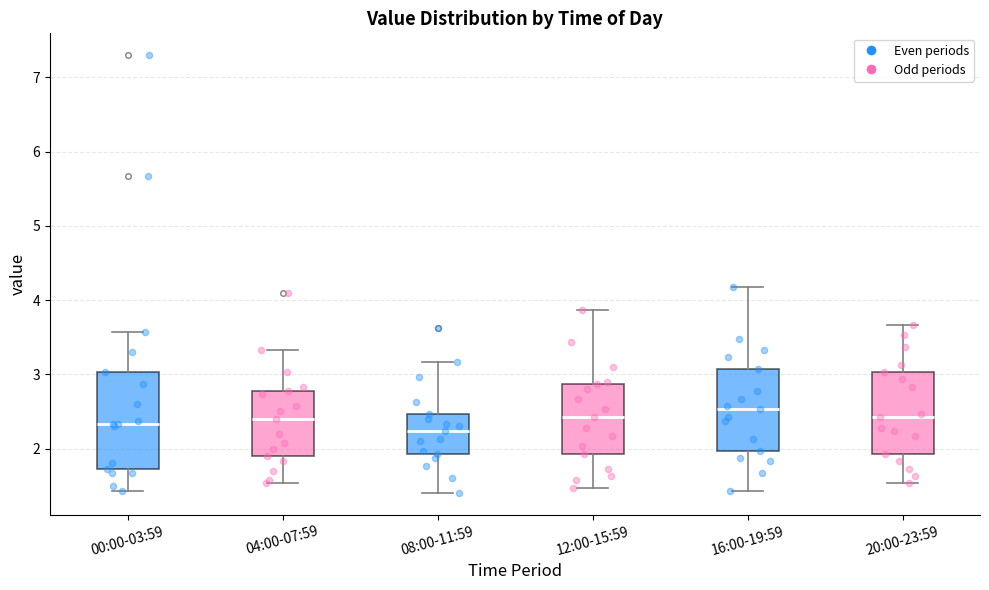

Where is the upper edge of the box for 08:00-11:59 on the y-axis? The values are not printed on the chart, so give them approximately, as read against the axis.

2.5